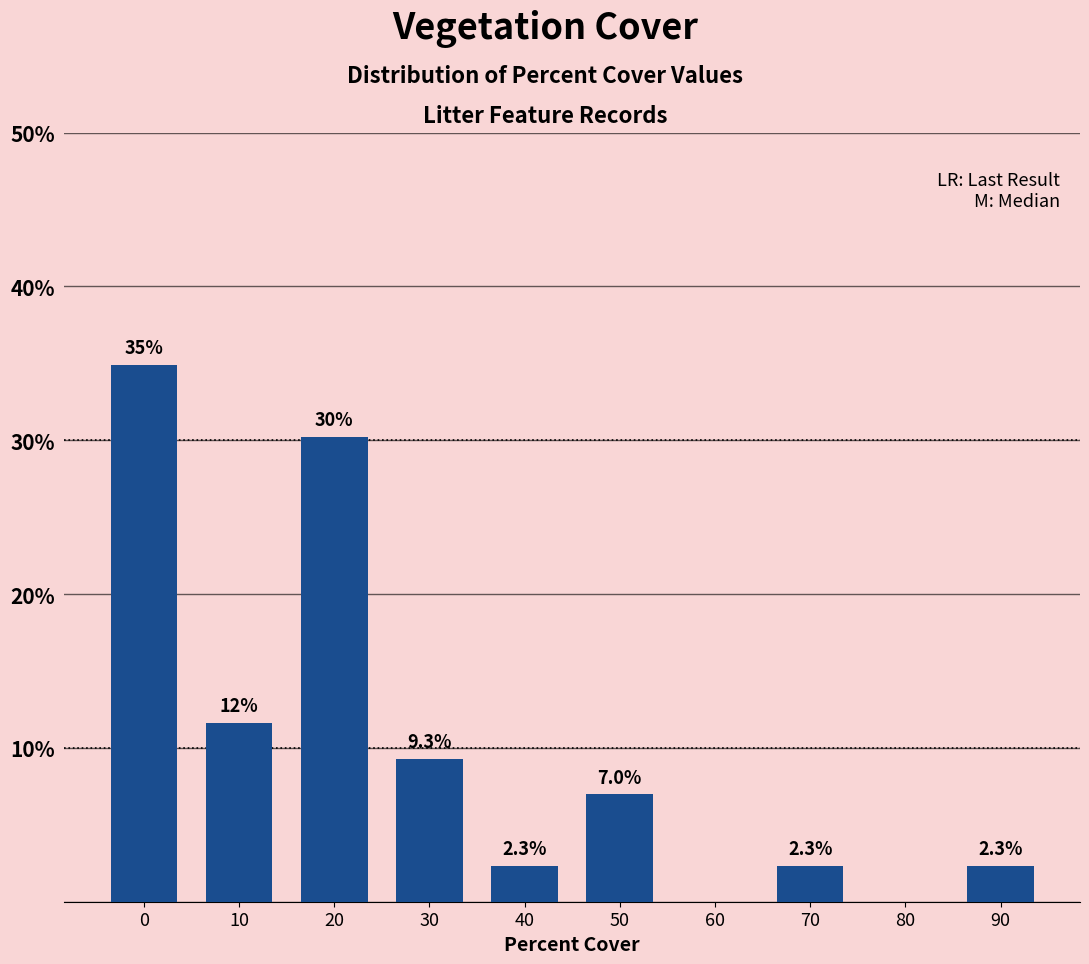

Reading left to right, transcribe all the data shown in this chart.

0=34.9	10=11.6	20=30.2	30=9.3	40=2.3	50=7.0	60=0.0	70=2.3	80=0.0	90=2.3